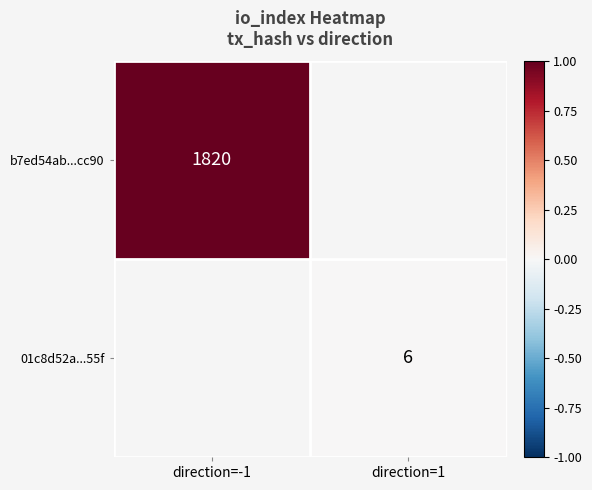

Is it true that b7ed54ab...cc90 equals 1820 at direction=-1?

True